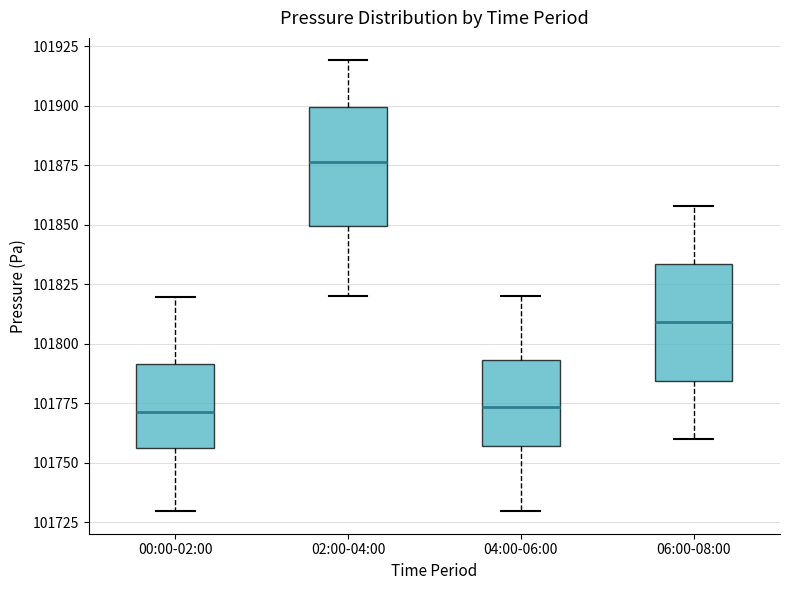

Reading left to right, read every box against the y-axis: the position of its median line, the range the box covers, and the ends of its whiskers. The values are not printed on the chart, so give them approximately, as read against the axis.

00:00-02:00: median 101770, box 101755 to 101790, whiskers 101730 to 101820
02:00-04:00: median 101875, box 101850 to 101900, whiskers 101820 to 101920
04:00-06:00: median 101775, box 101755 to 101795, whiskers 101730 to 101820
06:00-08:00: median 101810, box 101785 to 101835, whiskers 101760 to 101860